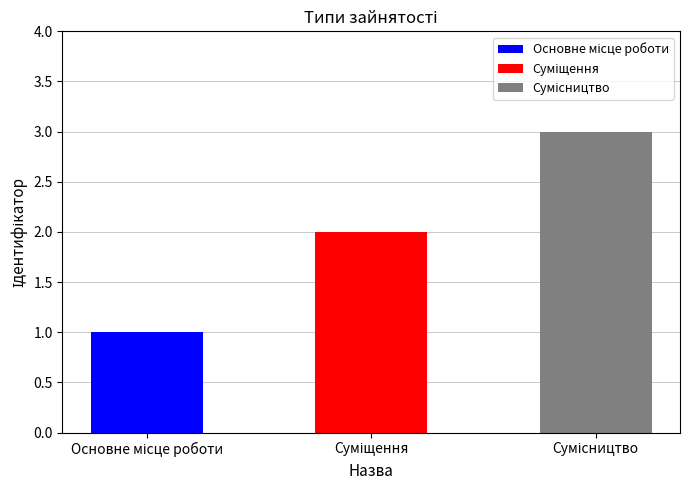

At which label does the data first exceed 2?

Сумісництво